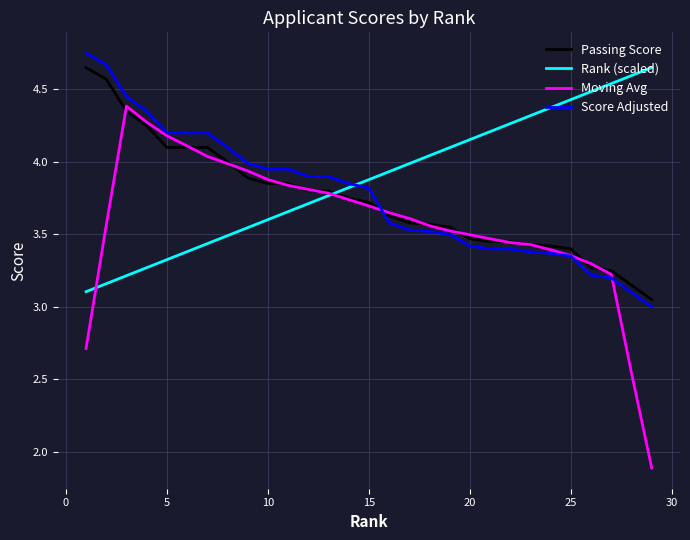

True or false: Rank (scaled) and Passing Score intersect in this chart.

True